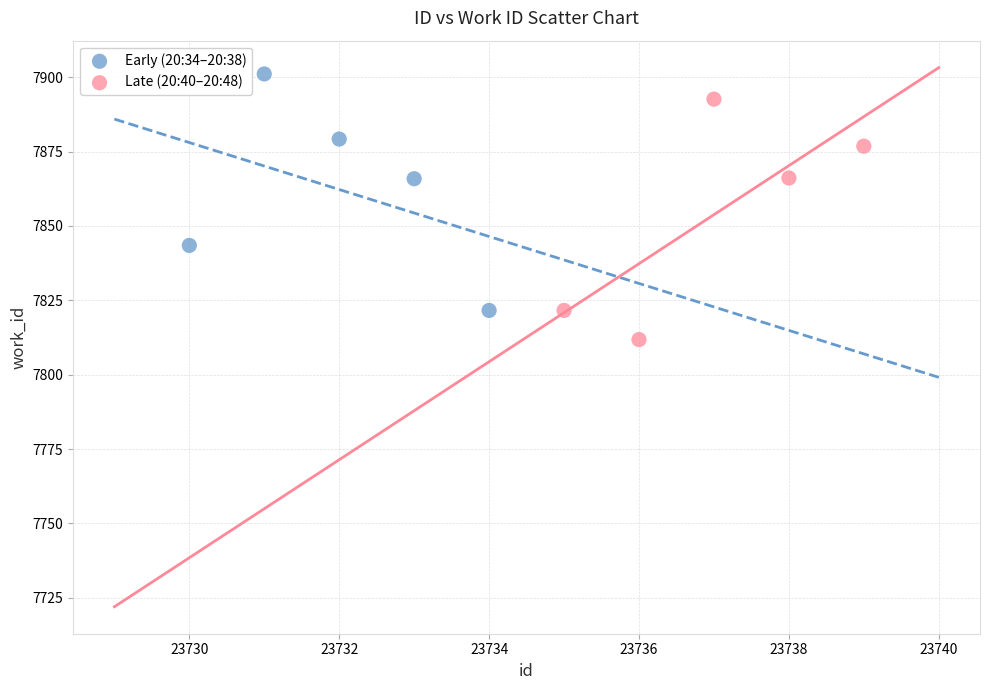

Which series reaches the maximum Y coordinate?

Early (20:34–20:38)